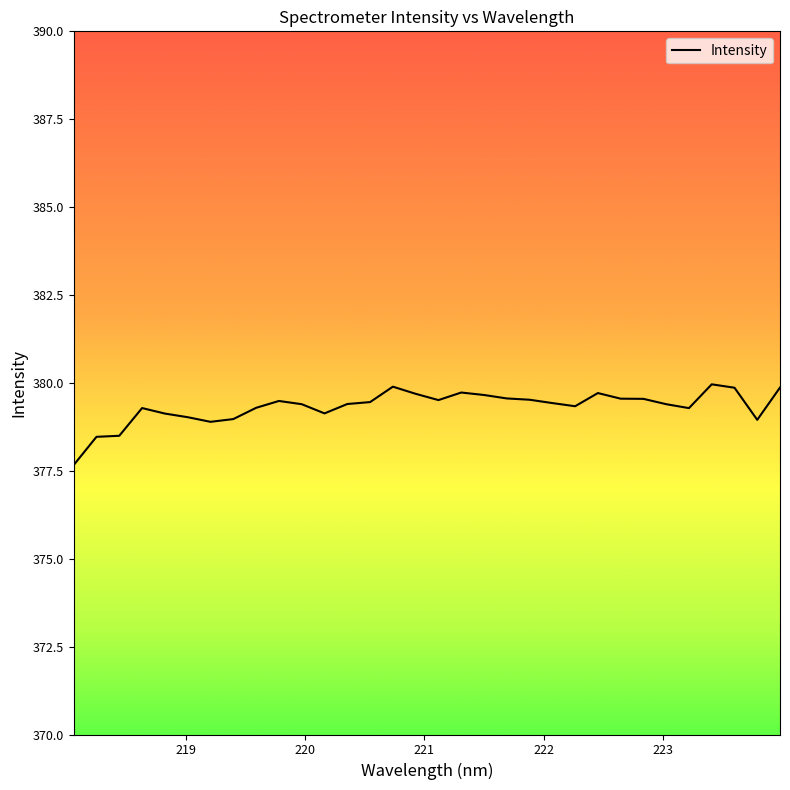

What is the average value?

379.3